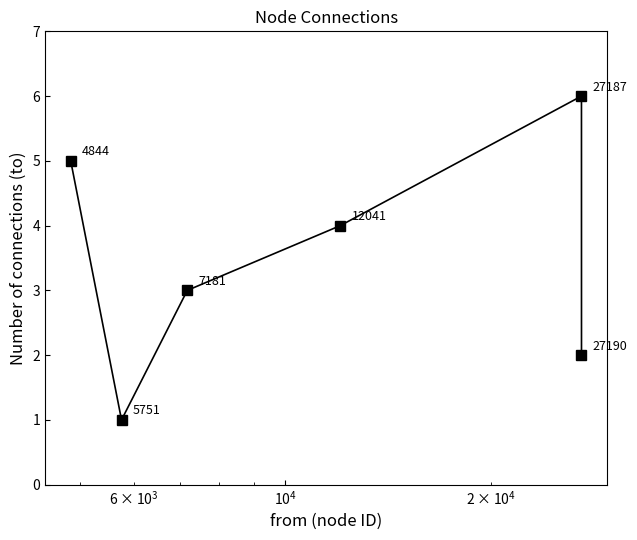

Reading left to right, extract all data points from this chart.

5	1	3	4	6	2